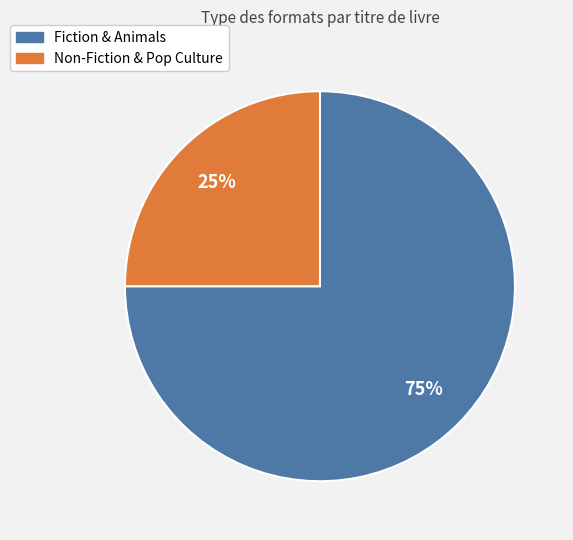

To the nearest percent, what is the average slice percentage?

50%